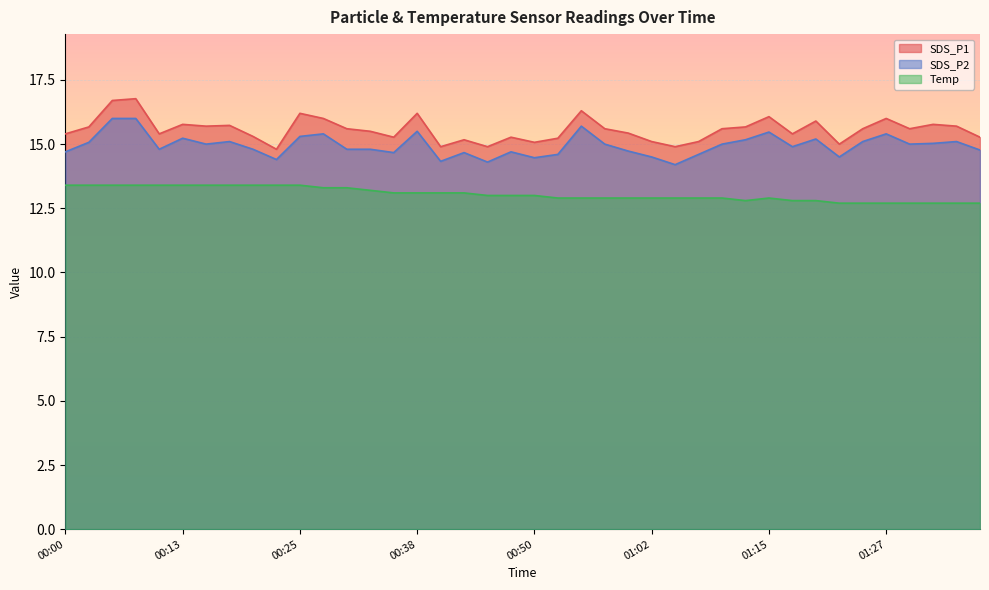

Where is SDS_P2 nearest to the value 15?

00:15